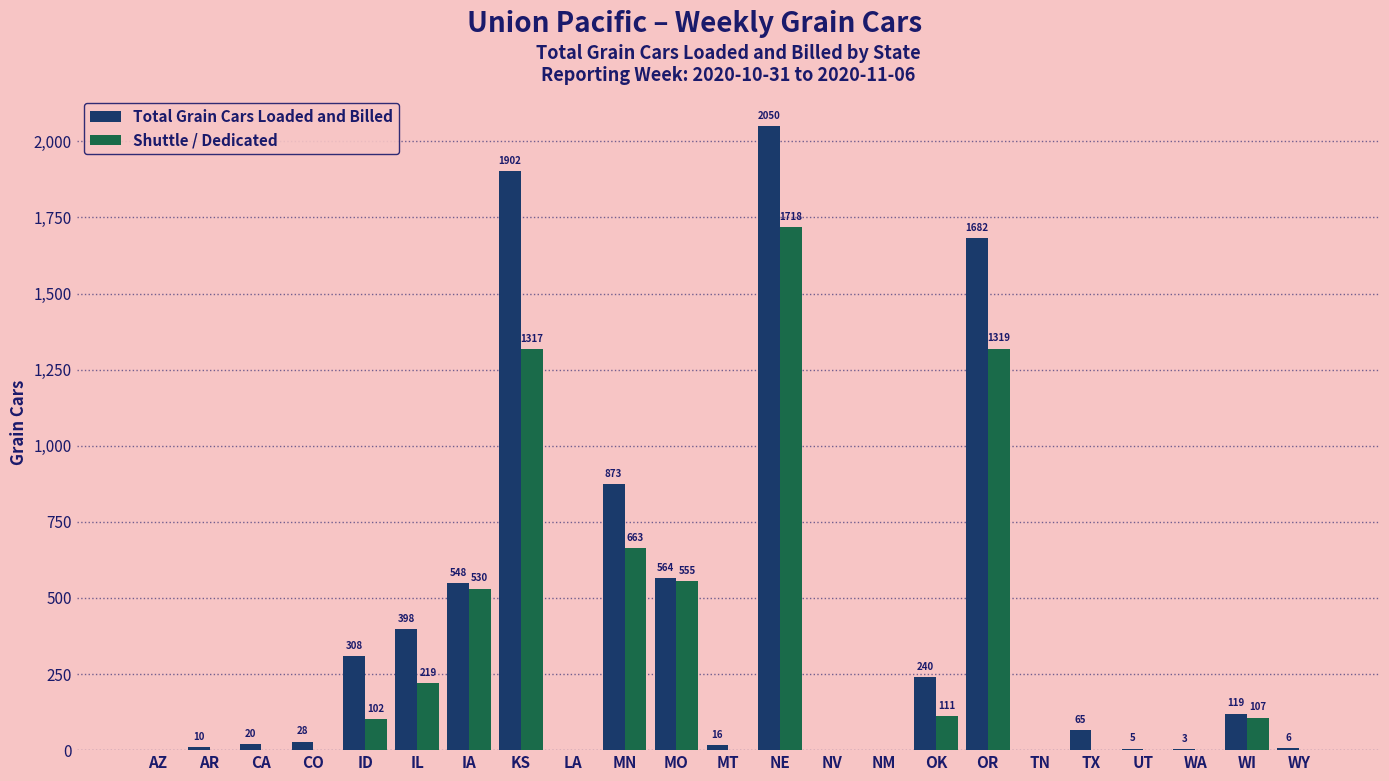

Reading left to right, what are all the values shown in this chart?

Total Grain Cars Loaded and Billed: 0	10	20	28	308	398	548	1902	0	873	564	16	2050	0	0	240	1682	0	65	5	3	119	6
Shuttle / Dedicated: 0	0	0	0	102	219	530	1317	0	663	555	0	1718	0	0	111	1319	0	0	0	0	107	0